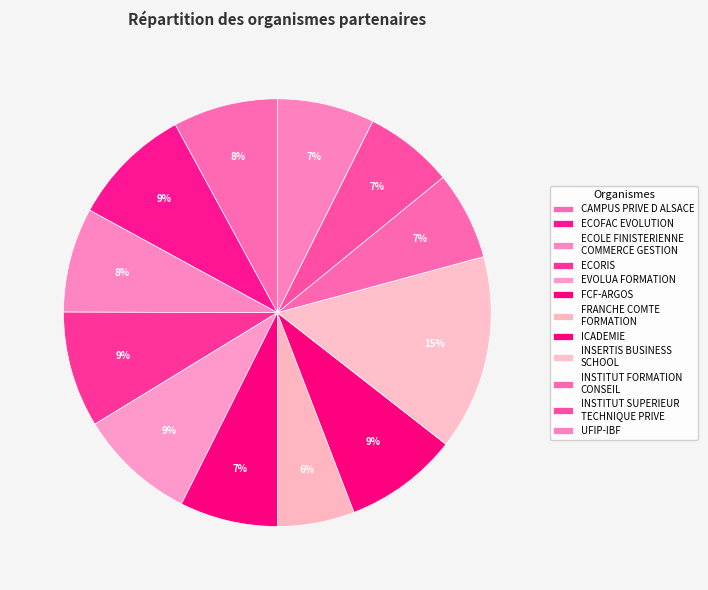

Count the number of slices in the pie.

12